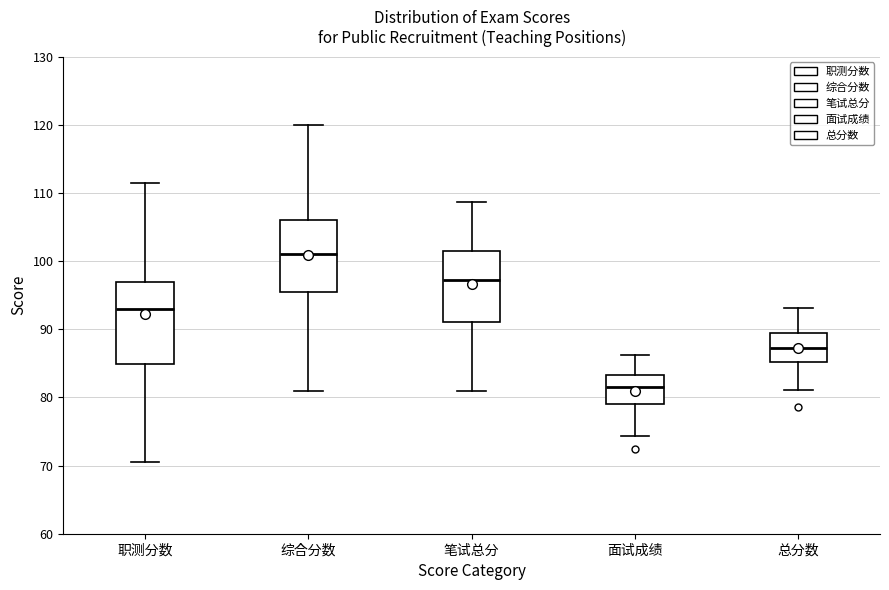

Which box's median line is the highest?

综合分数